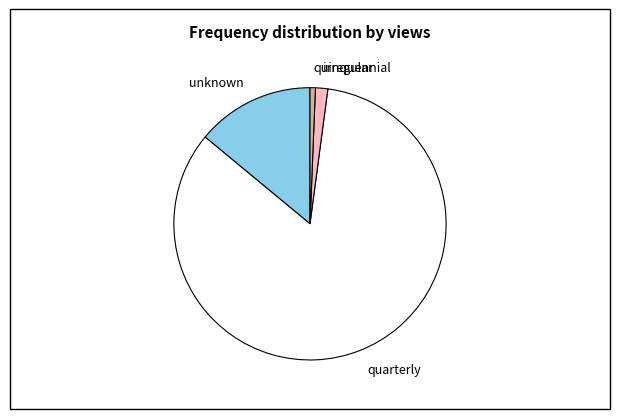

How many slices are in this pie chart?

4